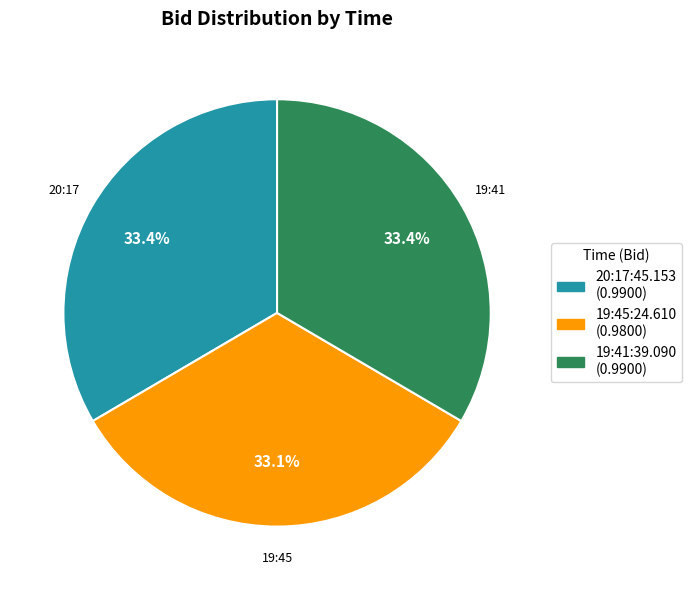

Combined, what portion of the pie is 19:45:24.610 (0.9800) and 20:17:45.153 (0.9900)?

66.6%